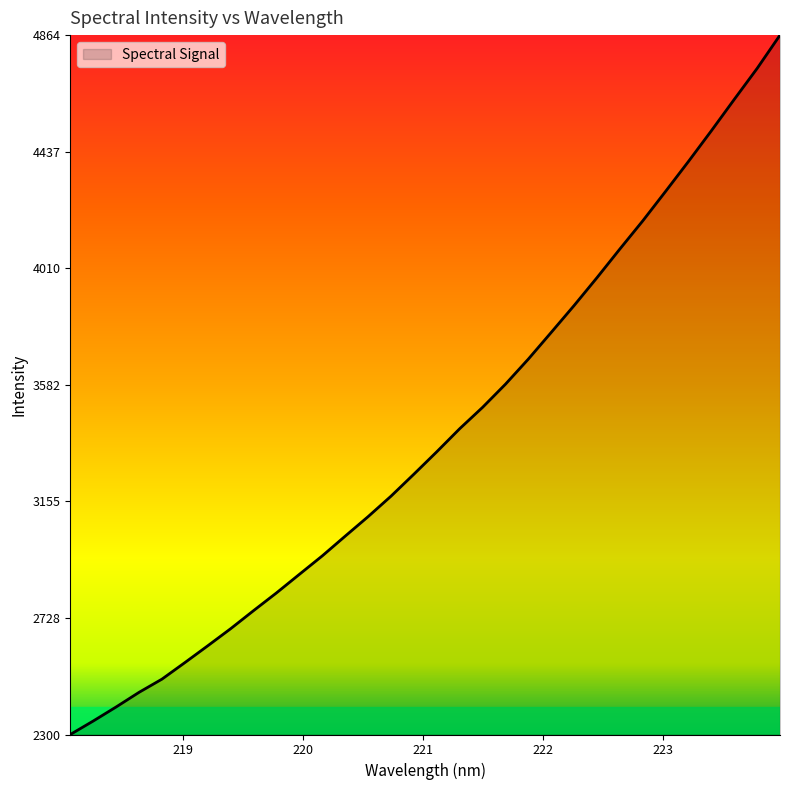

What is the smallest value displayed?

2300.3